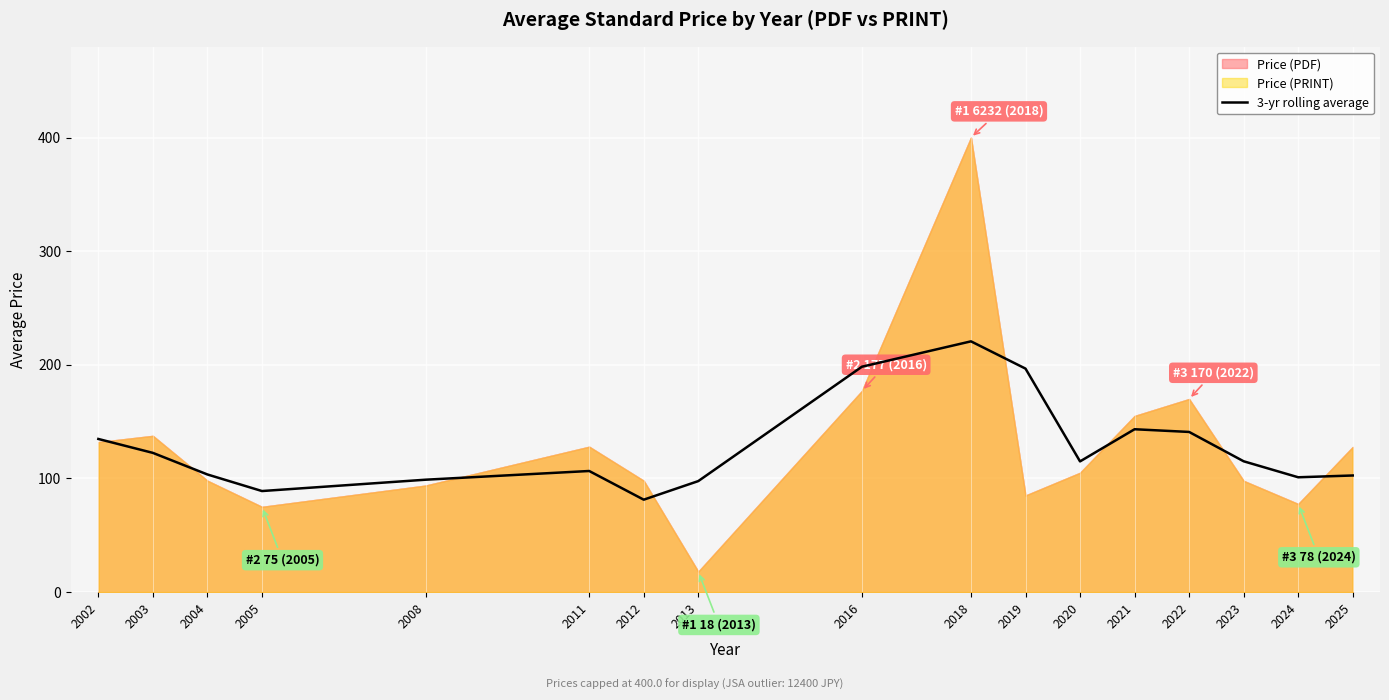

Approximately how many times larger is the value at 2008 compared to 2023?

0.9